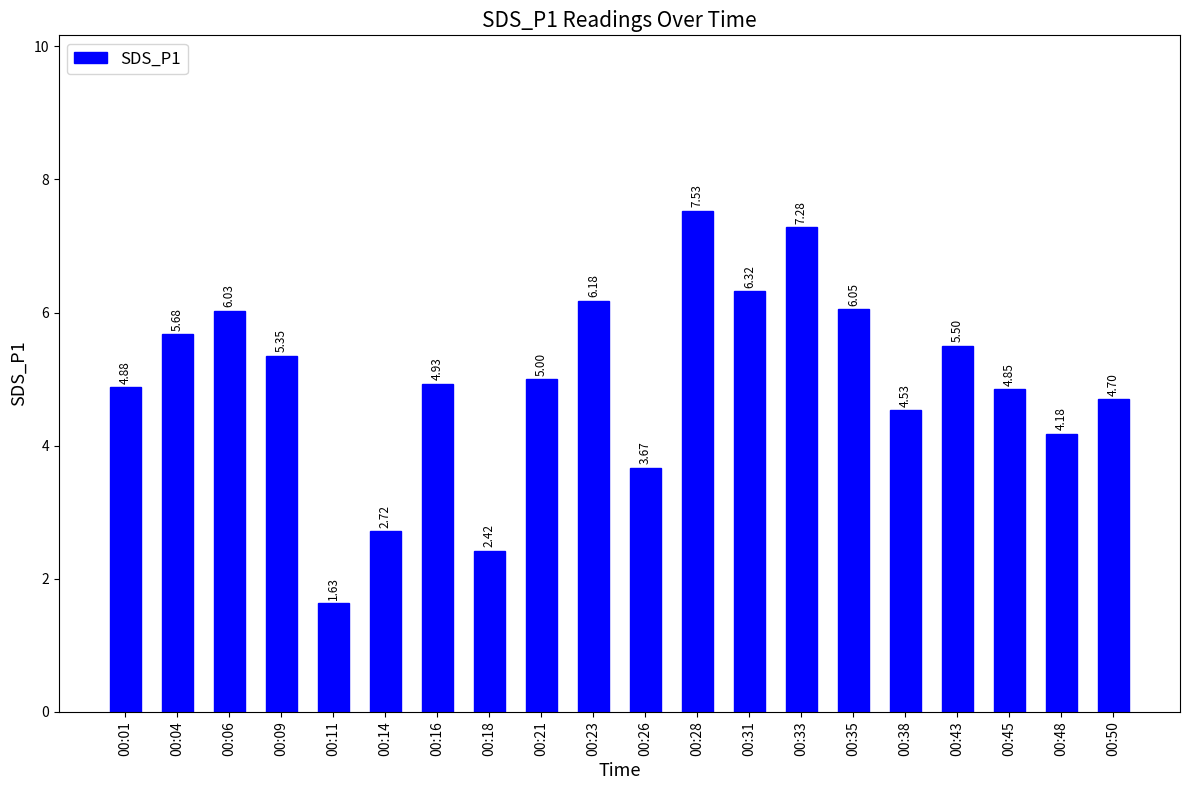

How many values are below 5?

10